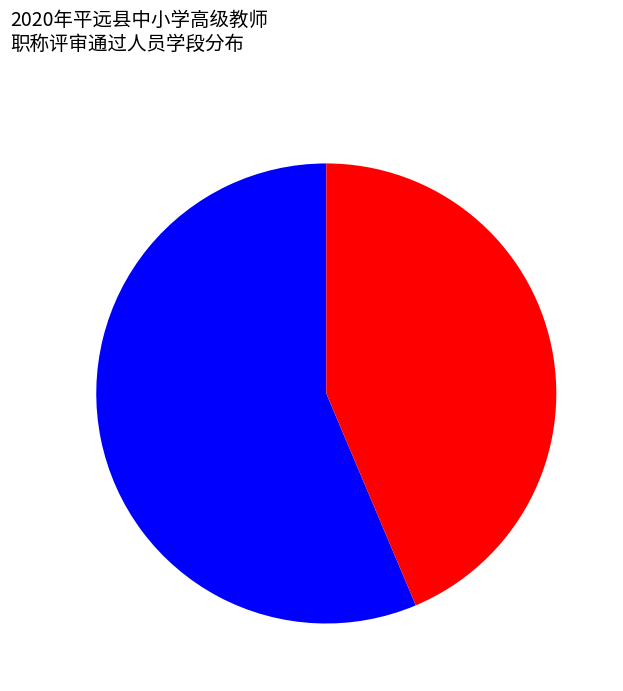

Is there any slice that represents more than half of the pie?

Yes